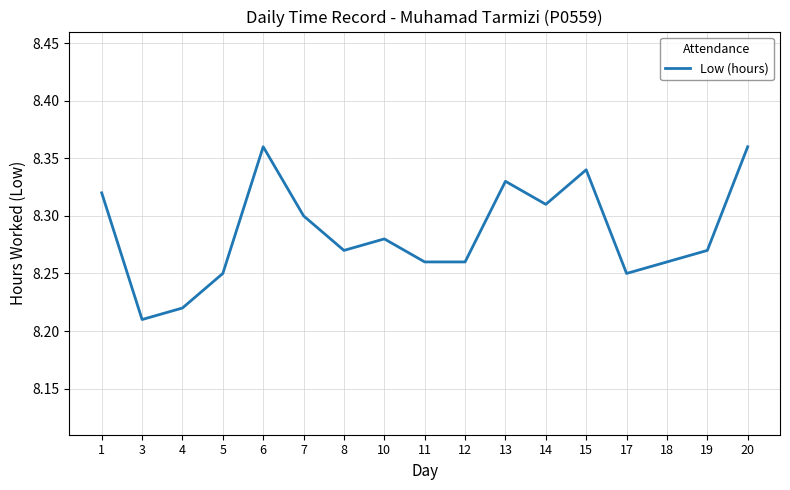

Which label corresponds to the smallest value in the chart?

3